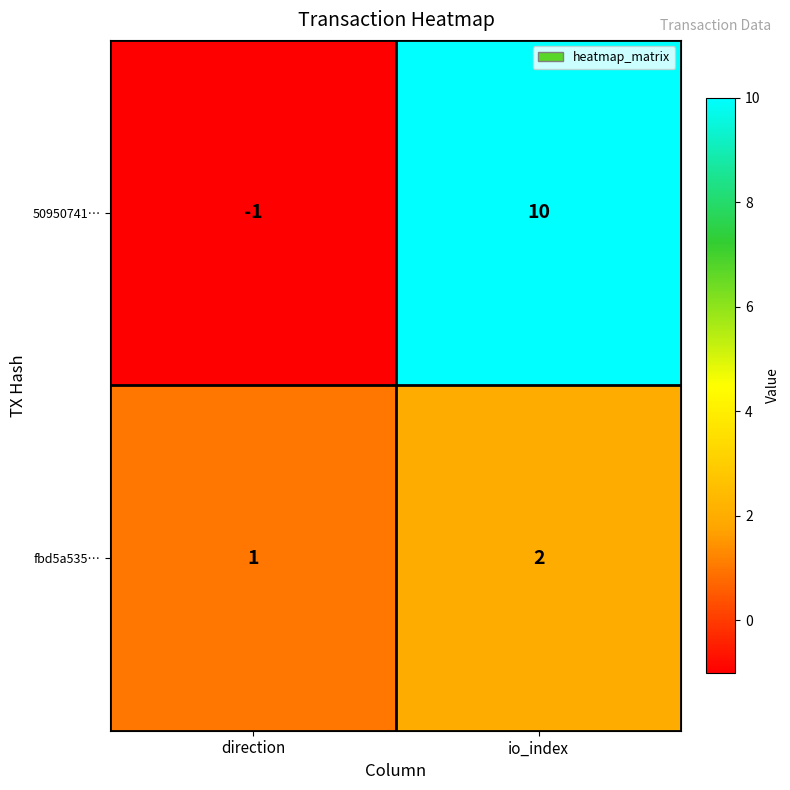

The value of fbd5a535… at direction is 1. True or false?

True